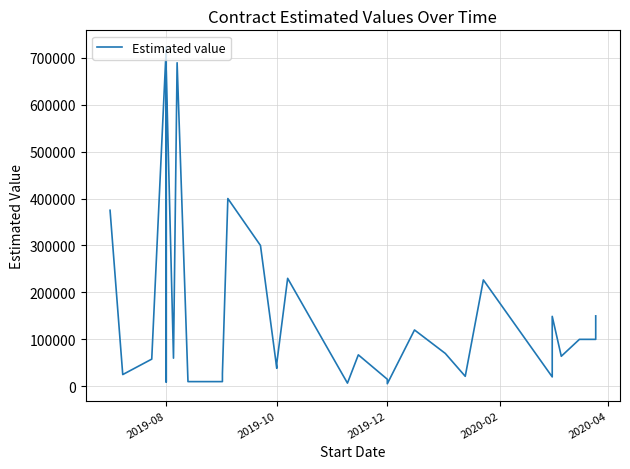

Reading left to right, list all the values displayed in this chart.

375000.0	25000.0	57900.0	722500.0	75000.0	9000.0	673000.0	60000.0	689300.0	10000.0	10000.0	27000.0	400000.0	300000.0	38300.0	49000.0	230000.0	6760.7	67000.0	15000.0	5471.7	120000.0	70000.0	21280.0	226600.0	20000.0	149000.0	64000.0	100000.0	100000.0	100000.0	150000.0